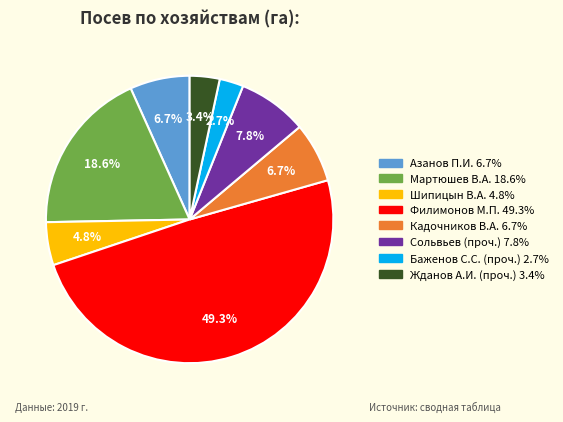

What is the smallest slice in the pie chart?

Баженов С.С. (проч.)